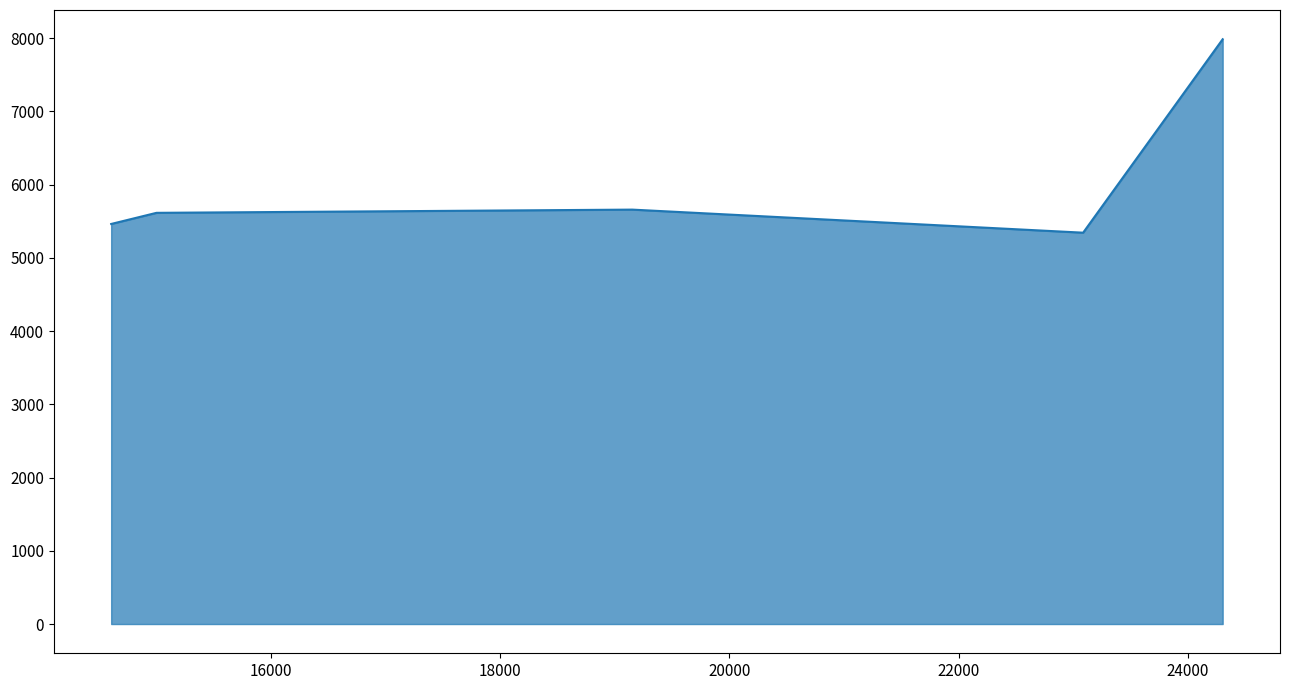

How many distinct data groups are displayed?

1